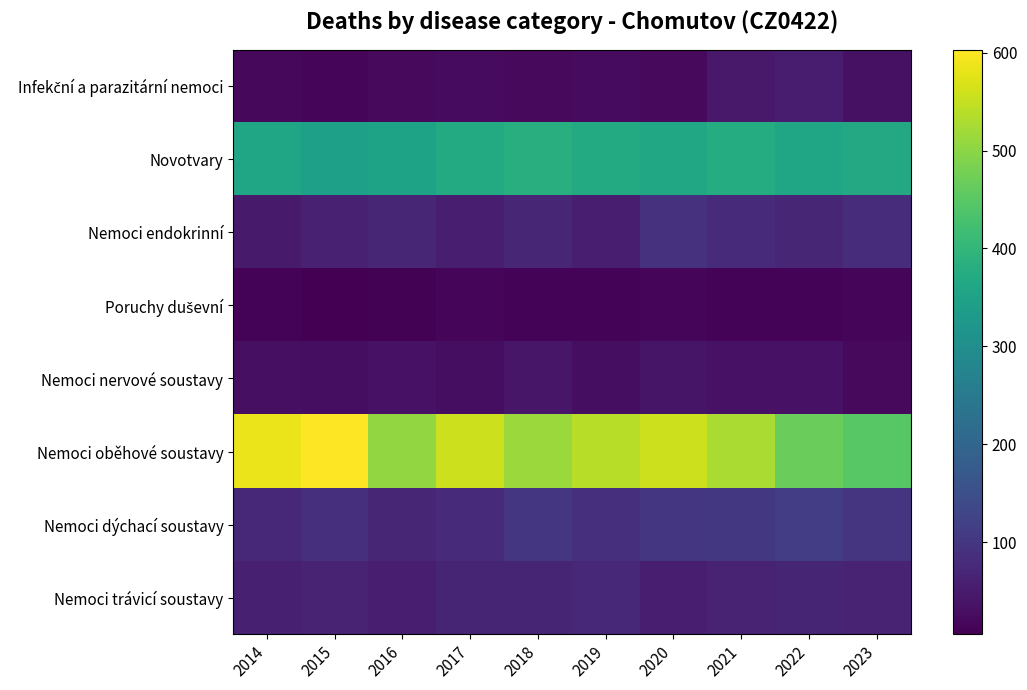

Which series has the largest total across all categories?

Nemoci oběhové soustavy